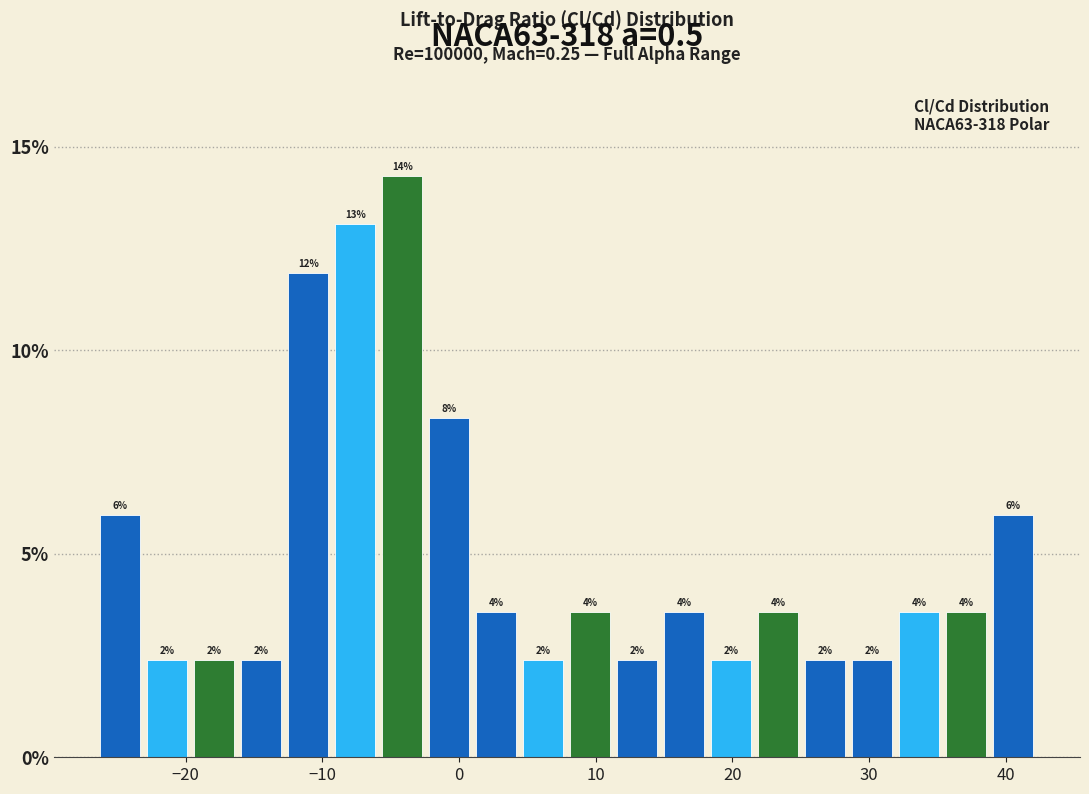

Around what value on the x-axis is the tallest bar? Give the approximate position of its centre, as read against the axis.

-4